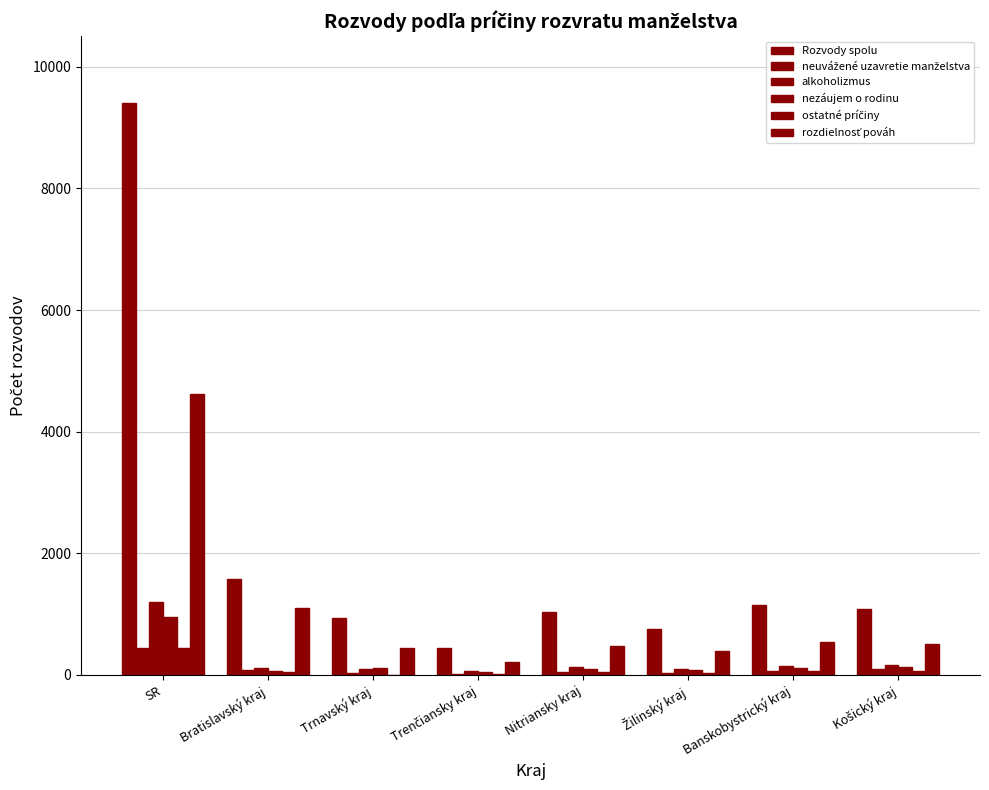

What is the difference between the maximum and second lowest values in the rozdielnosť pováh series?

4224